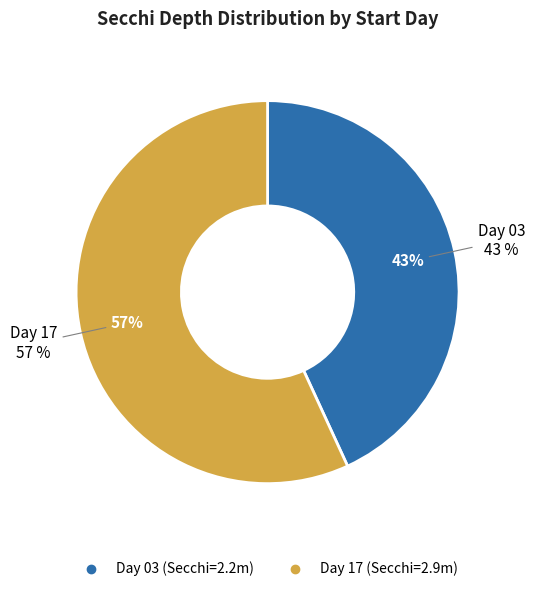

To the nearest percent, what percentage of the pie is 17?

57%